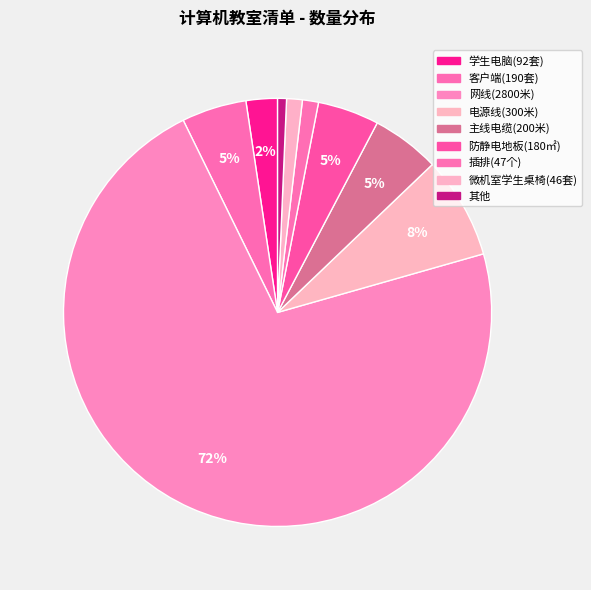

Count the number of slices in the pie.

9